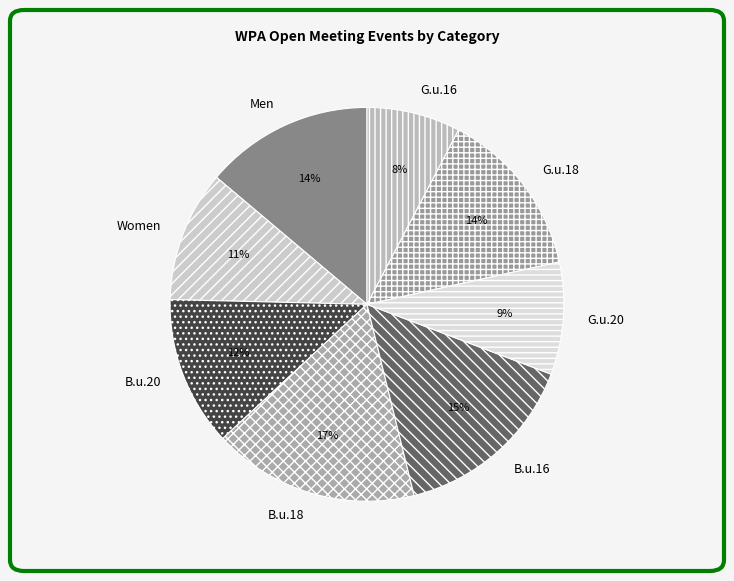

To the nearest percent, what percentage of the pie is G.u.16?

8%